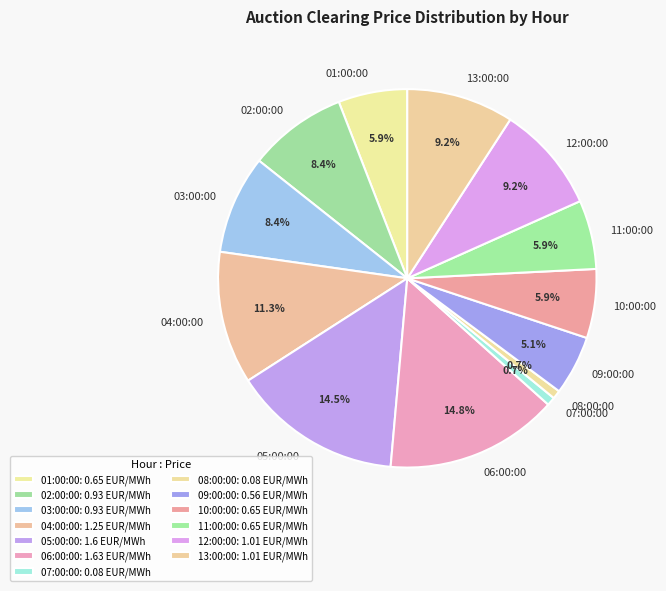

To the nearest percent, what is the difference between the largest and smallest slice percentages?

14%